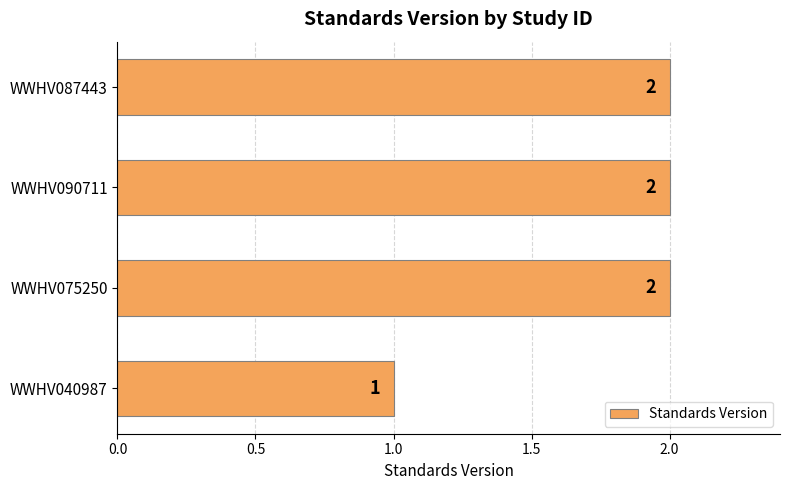

Does the chart contain any negative values?

No